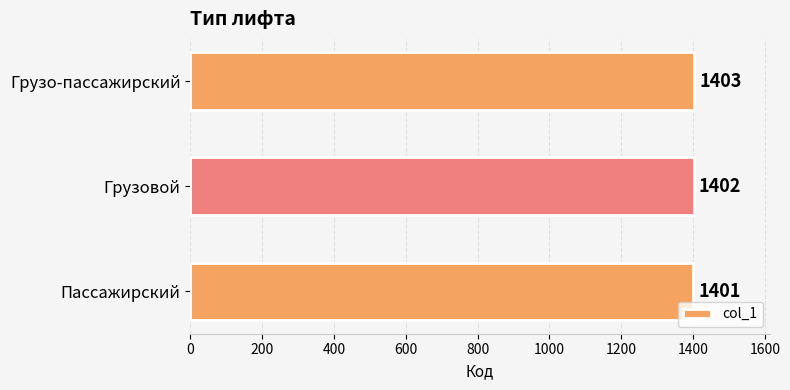

What is the sum of all values?

4206